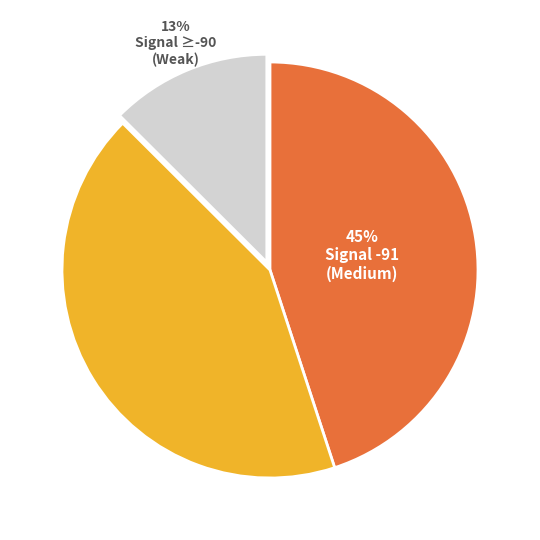

To the nearest percent, what is the difference between the largest and smallest slice percentages?

32%